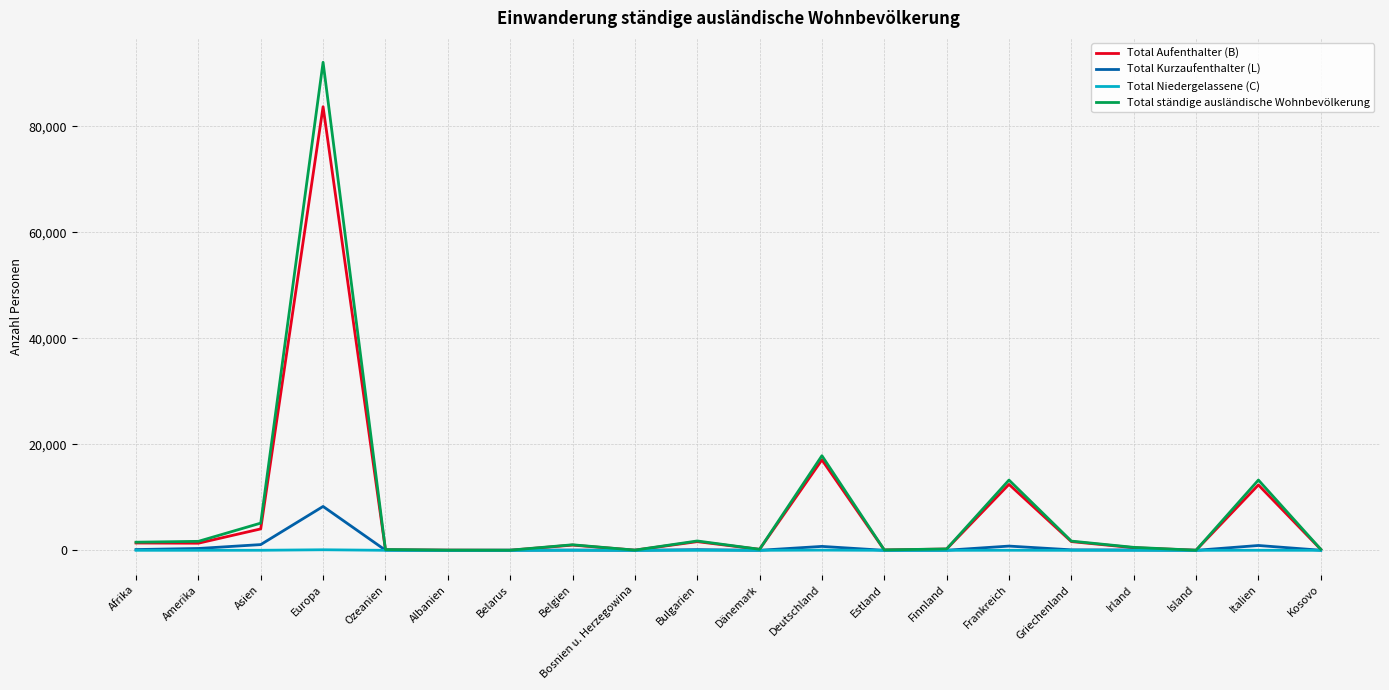

At which label is Total Aufenthalter (B) closest to 41860?

Deutschland